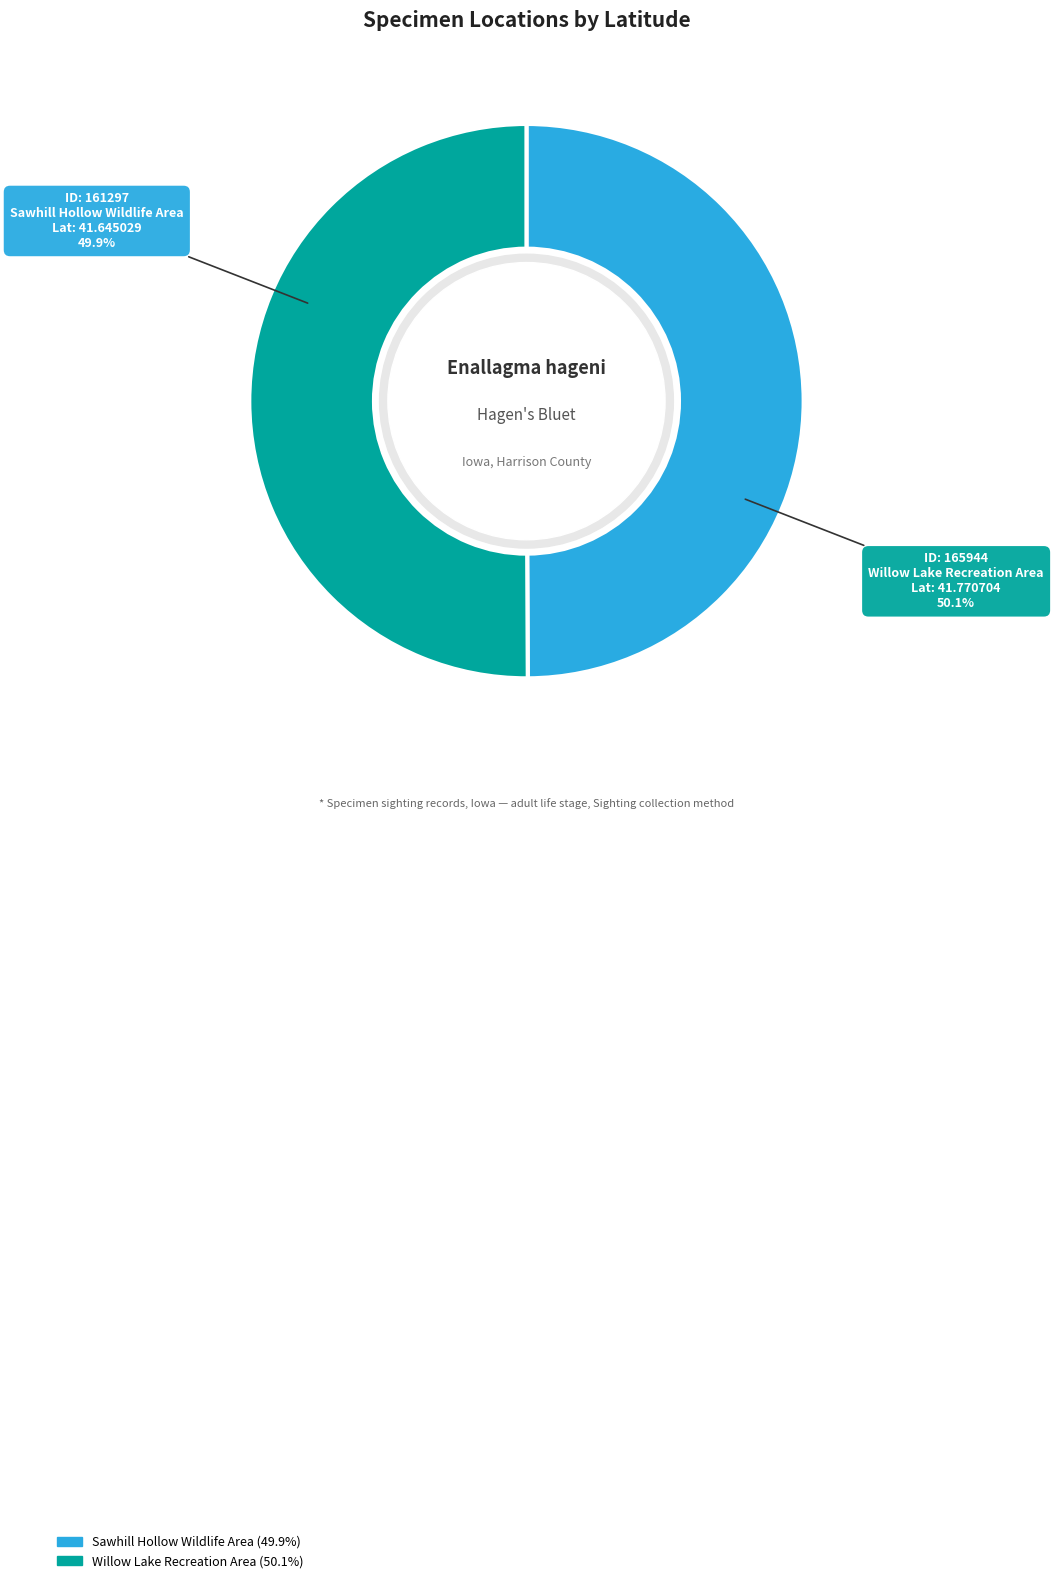

Is there any slice that represents more than half of the pie?

Yes